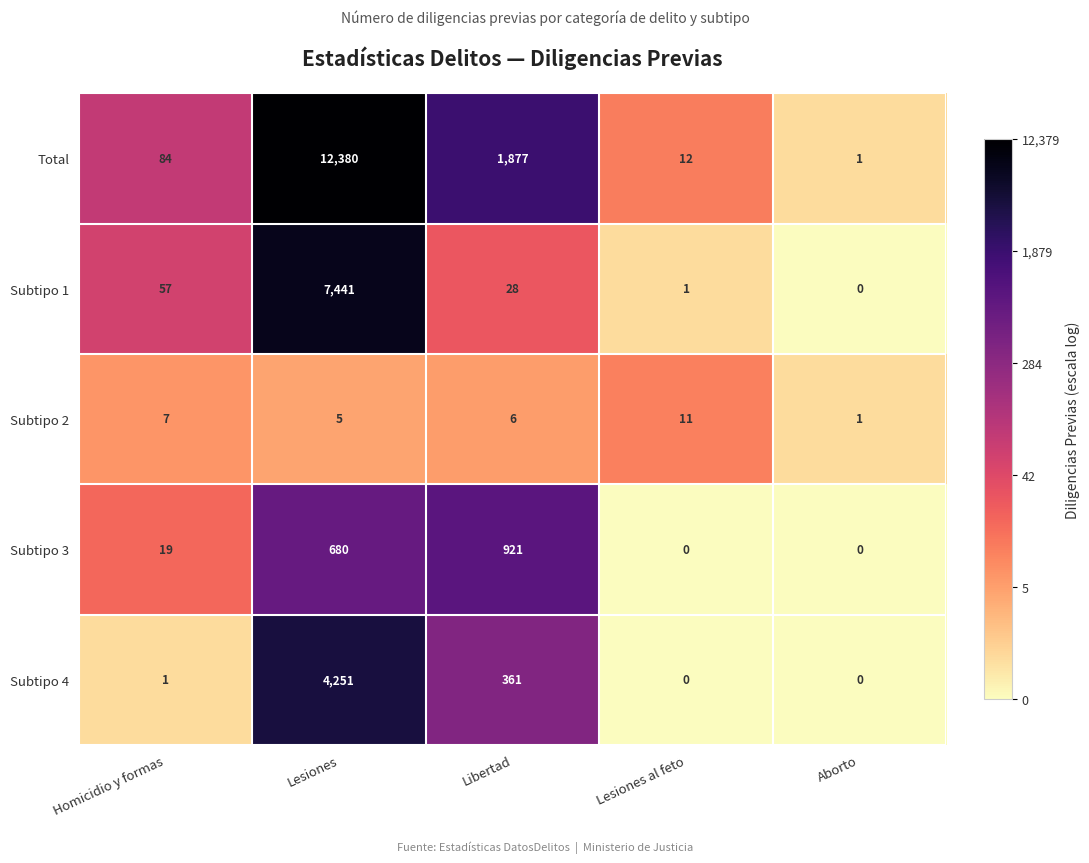

Between Lesiones and Libertad, which series saw the biggest shift?

Total